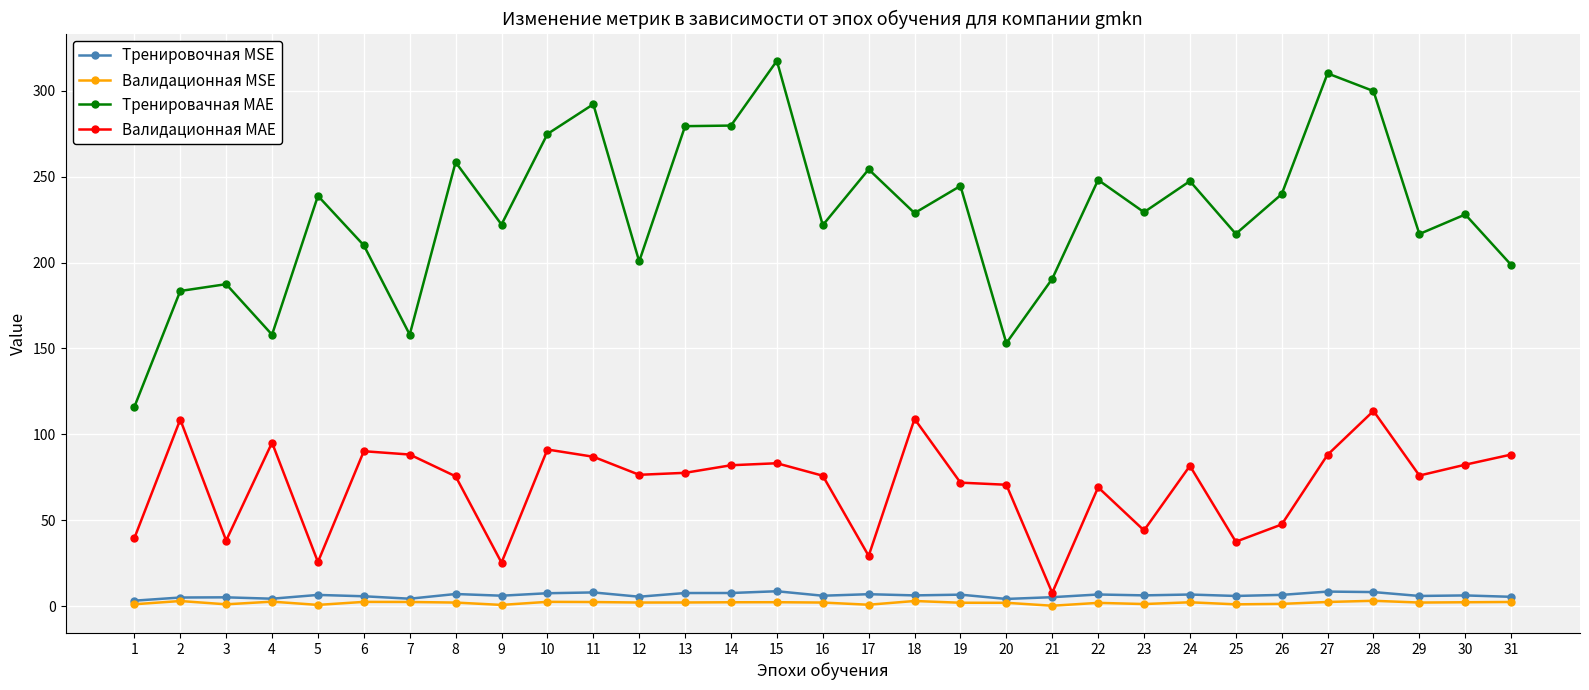

What is the average value of the Валидационная MAE series?

70.2